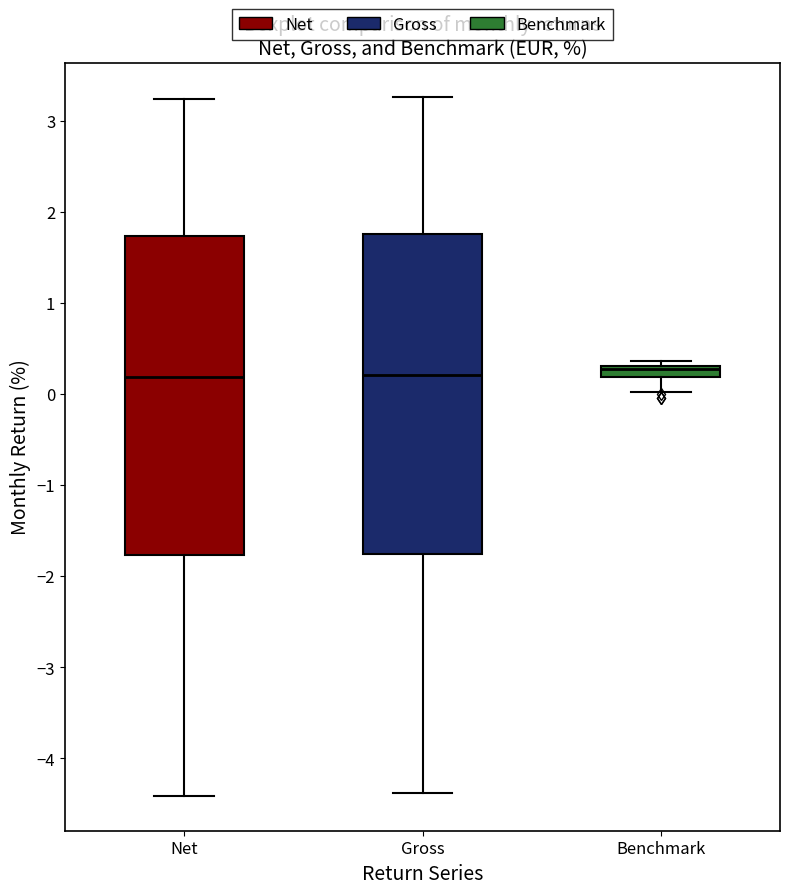

Where does the upper whisker of the box for Gross end on the y-axis? The values are not printed on the chart, so give them approximately, as read against the axis.

3.3